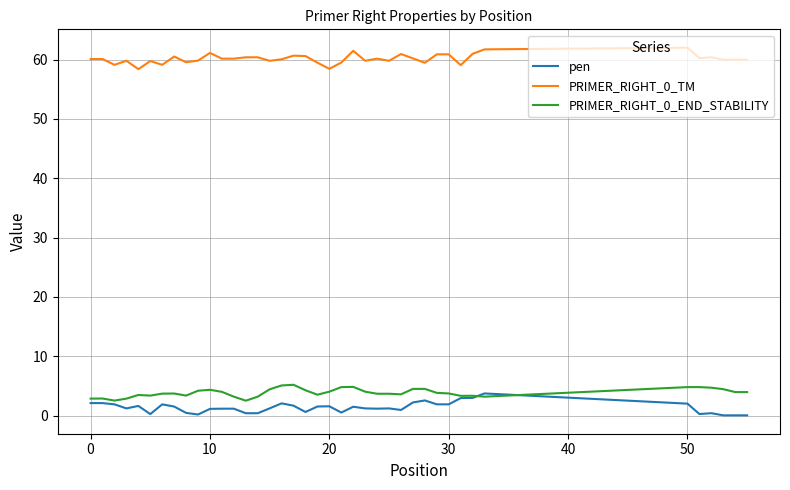

True or false: PRIMER_RIGHT_0_END_STABILITY and PRIMER_RIGHT_0_TM cross at least once.

False